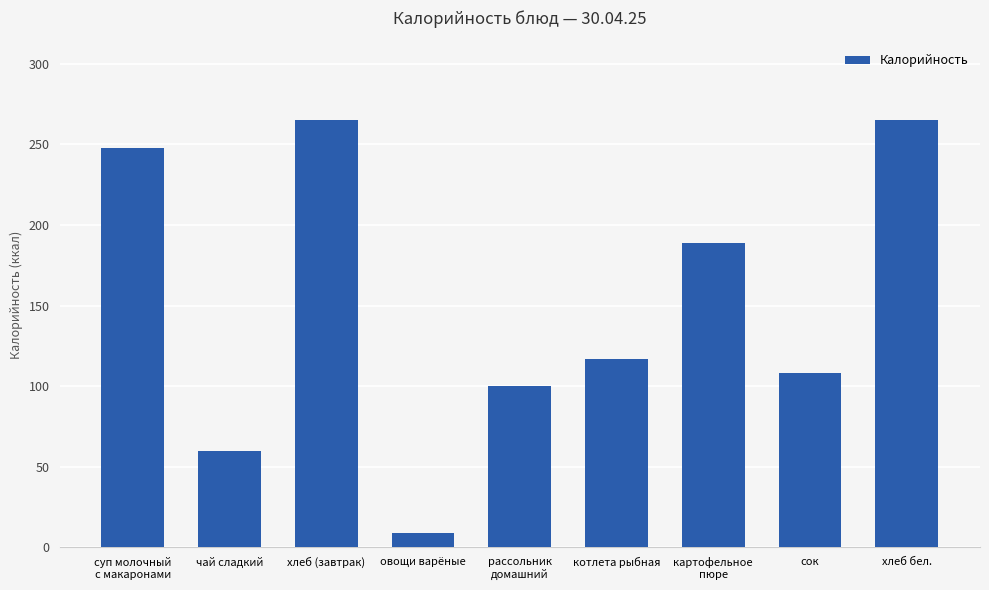

What is the average value?

151